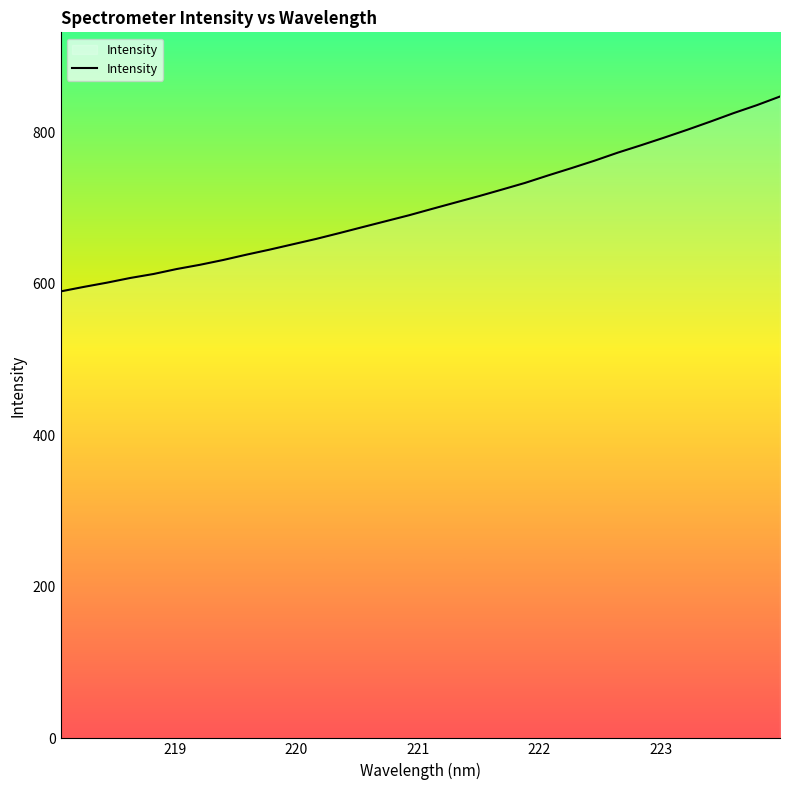

What is the maximum value shown in the chart?

846.8